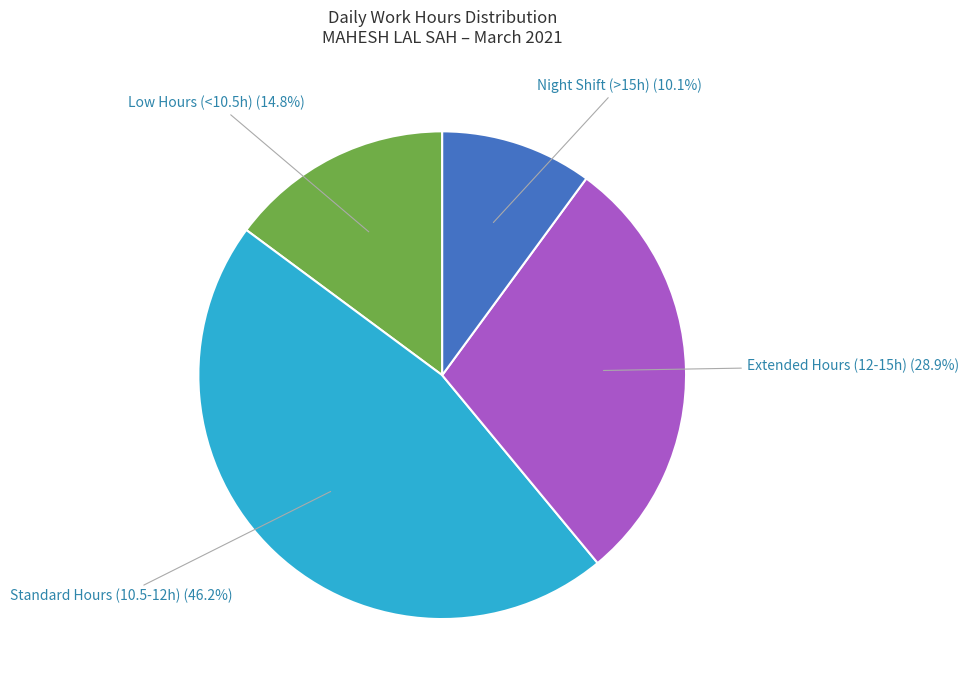

Is there a majority slice in this chart?

No